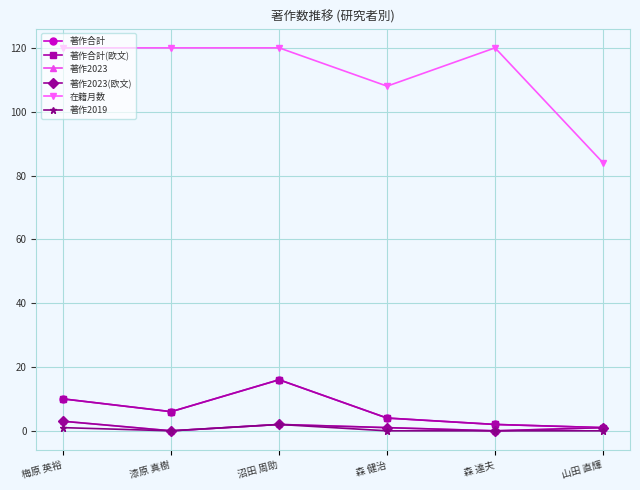

Which has a higher value, 山田 直輝 or 森 達夫?

森 達夫